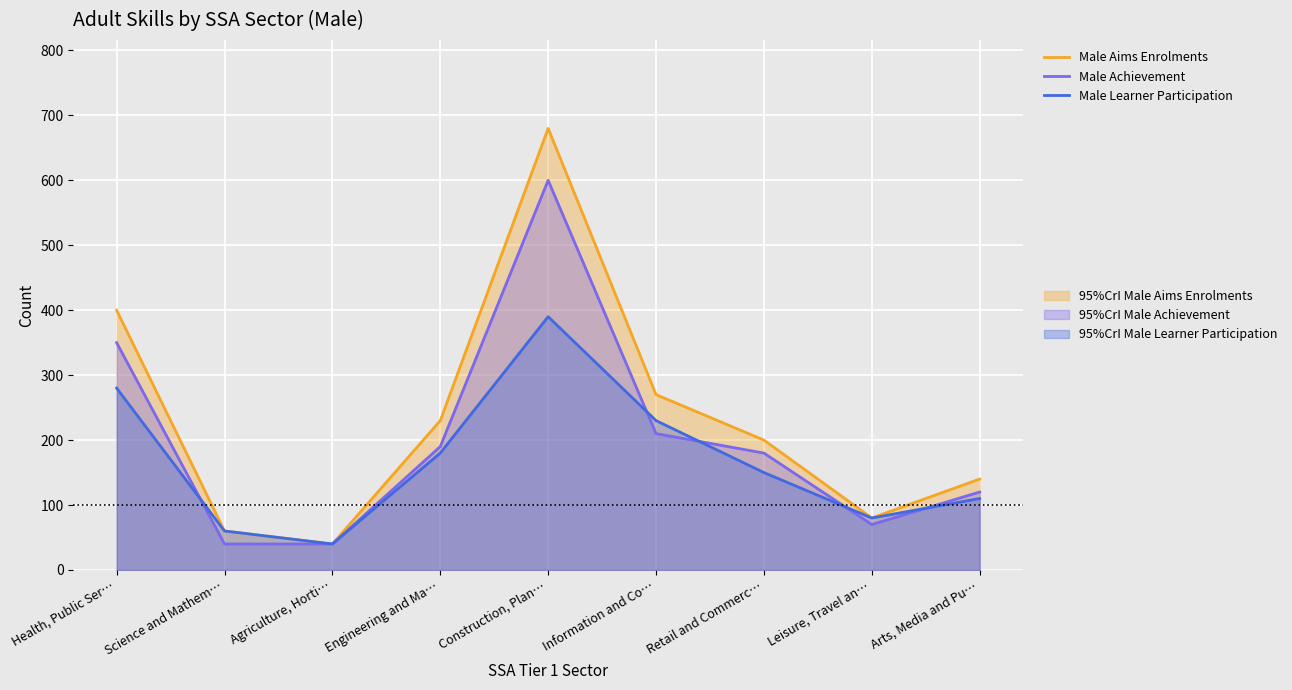

How many data points in Male Achievement are less than 180?

4